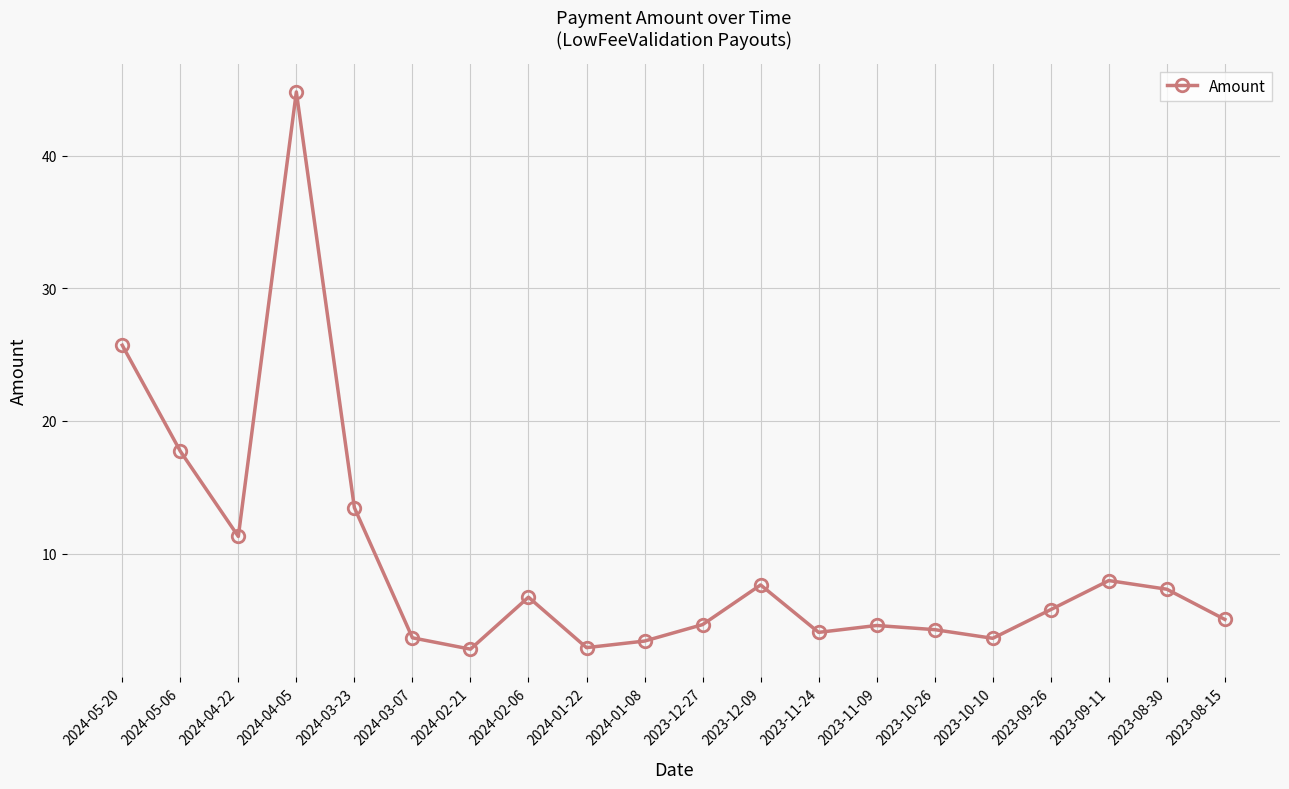

What is the difference between the maximum and minimum values?

42.0